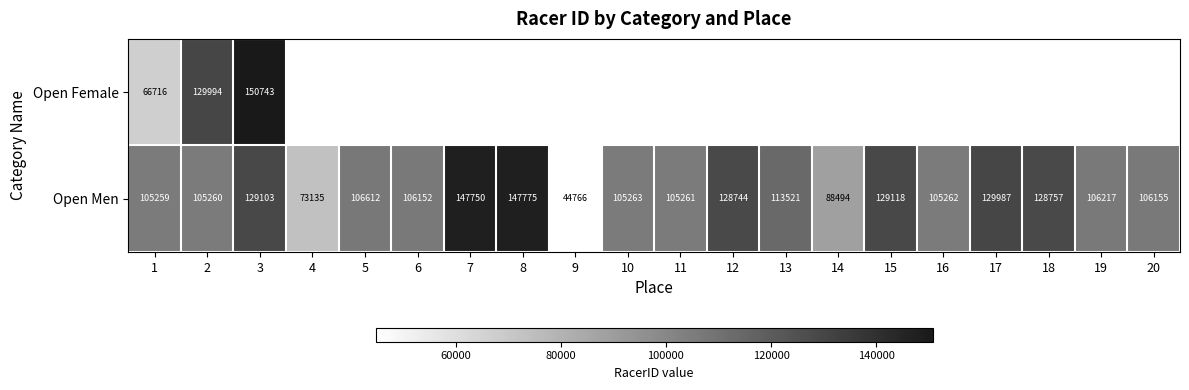

True or false: Open Female has a value of 15407.0 at 1.

False